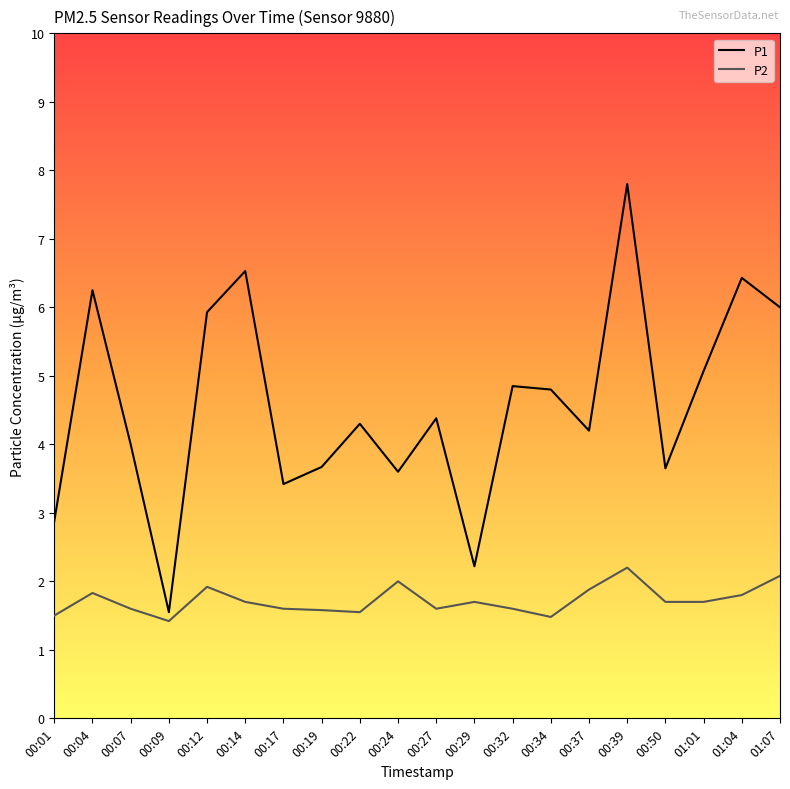

List the series in order of their overall mean, lowest first.

P2, P1